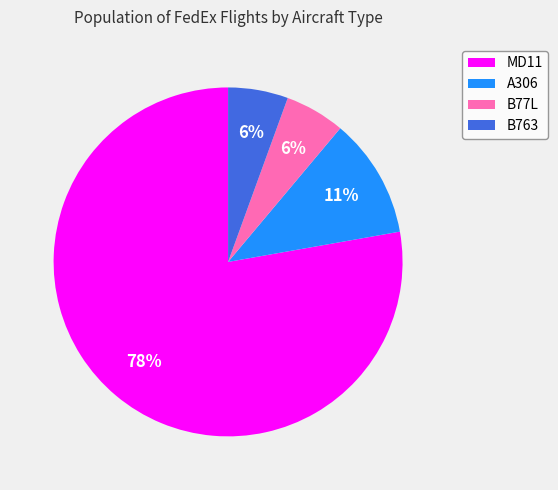

How many slices are in this pie chart?

4